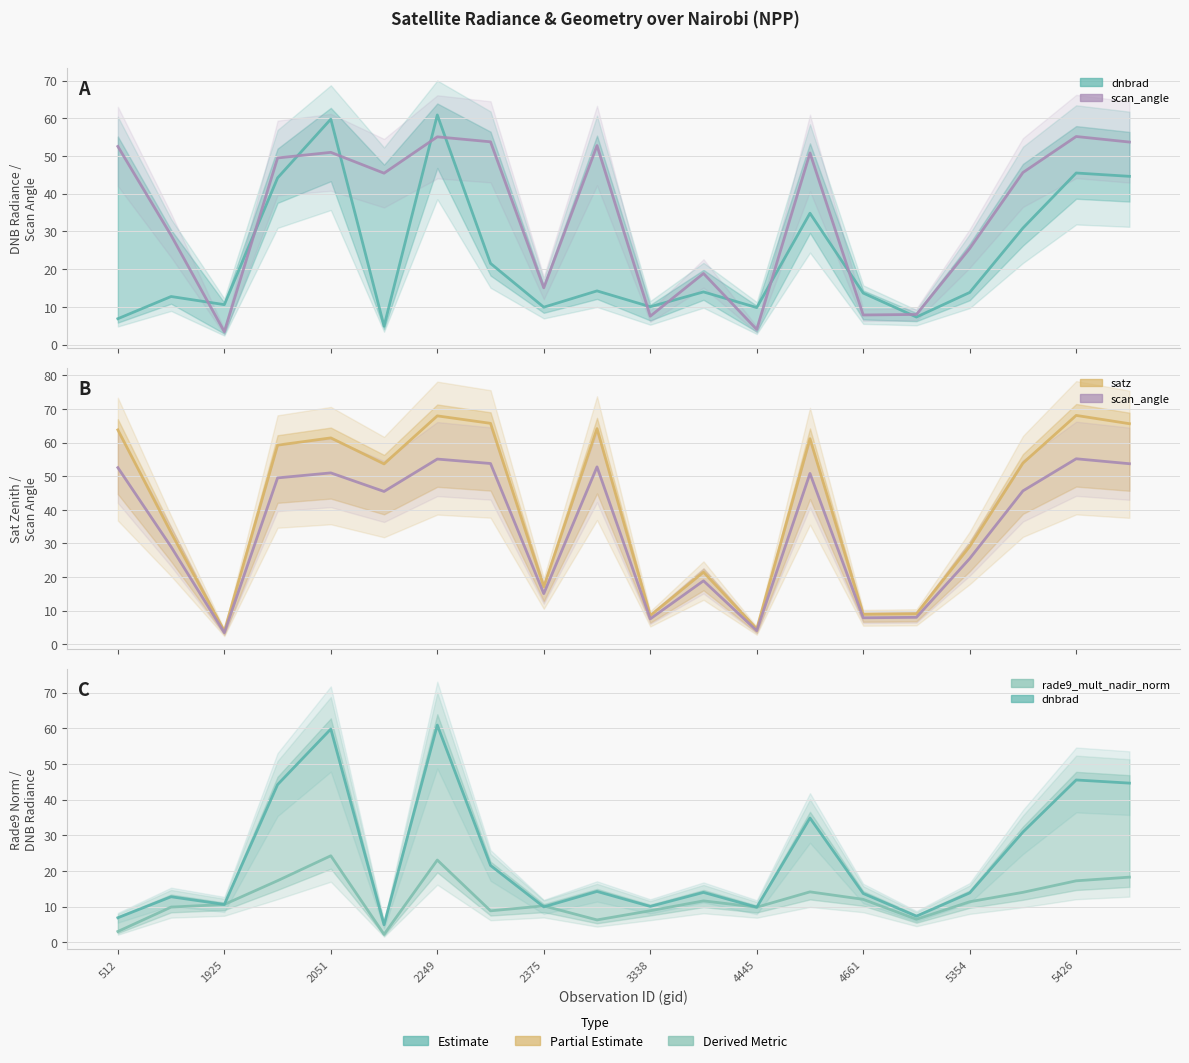

What are all the series names shown in the legend?

dnbrad, scan_angle, satz, rade9_mult_nadir_norm